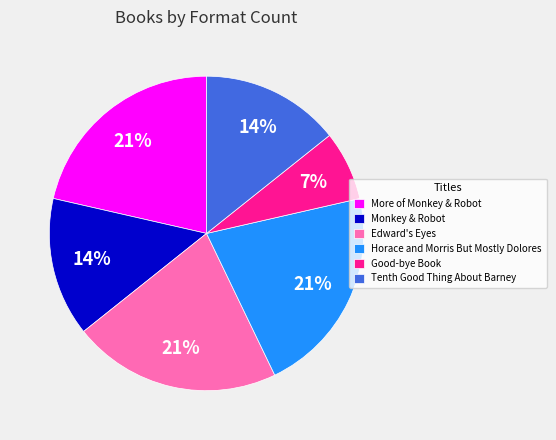

How many slices are in this pie chart?

6